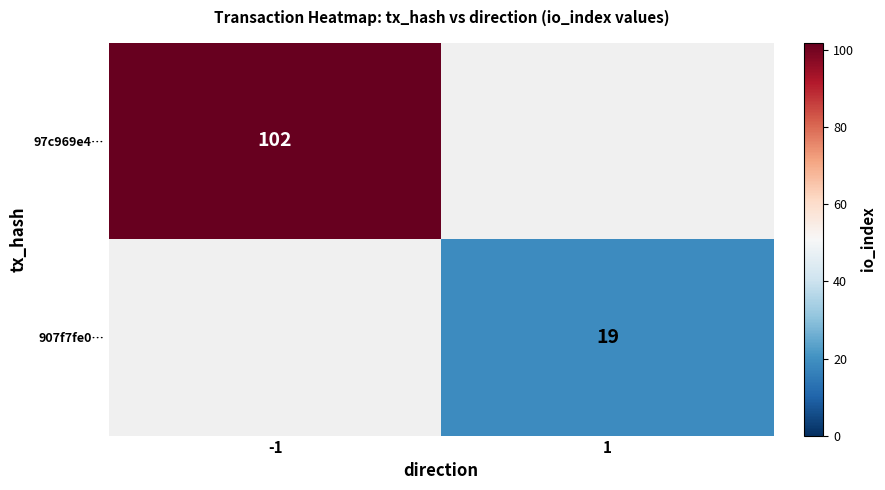

Is it true that 97c969e4… equals 37 at -1?

False